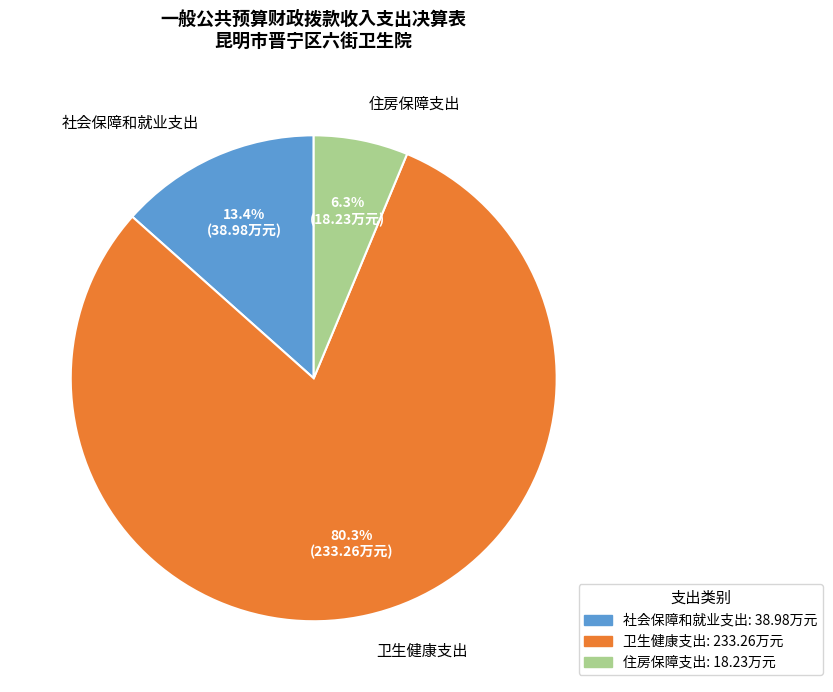

Does 社会保障和就业支出 represent more than half of the total?

No